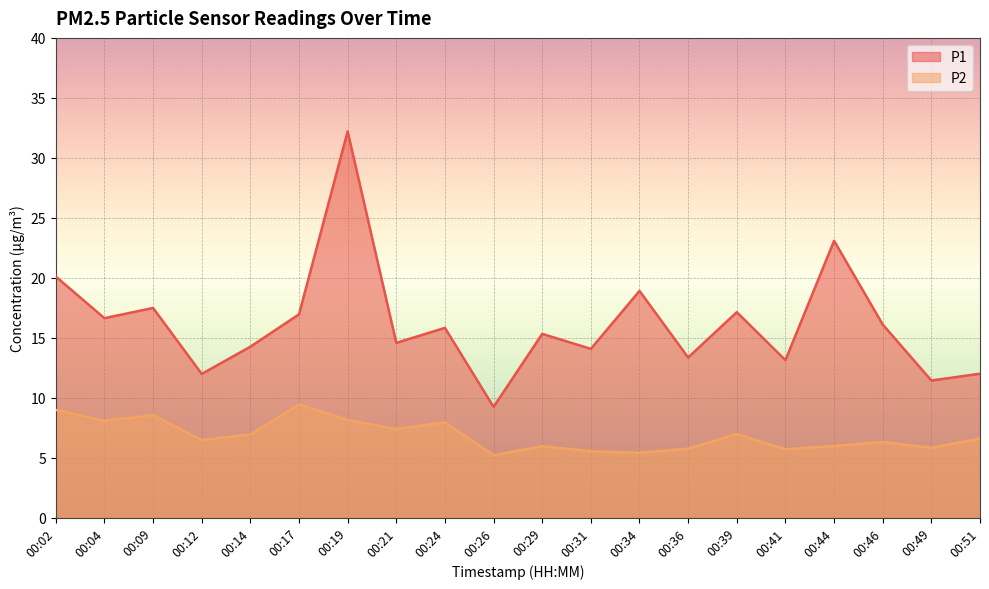

Where is P1 nearest to the value 20?

00:02